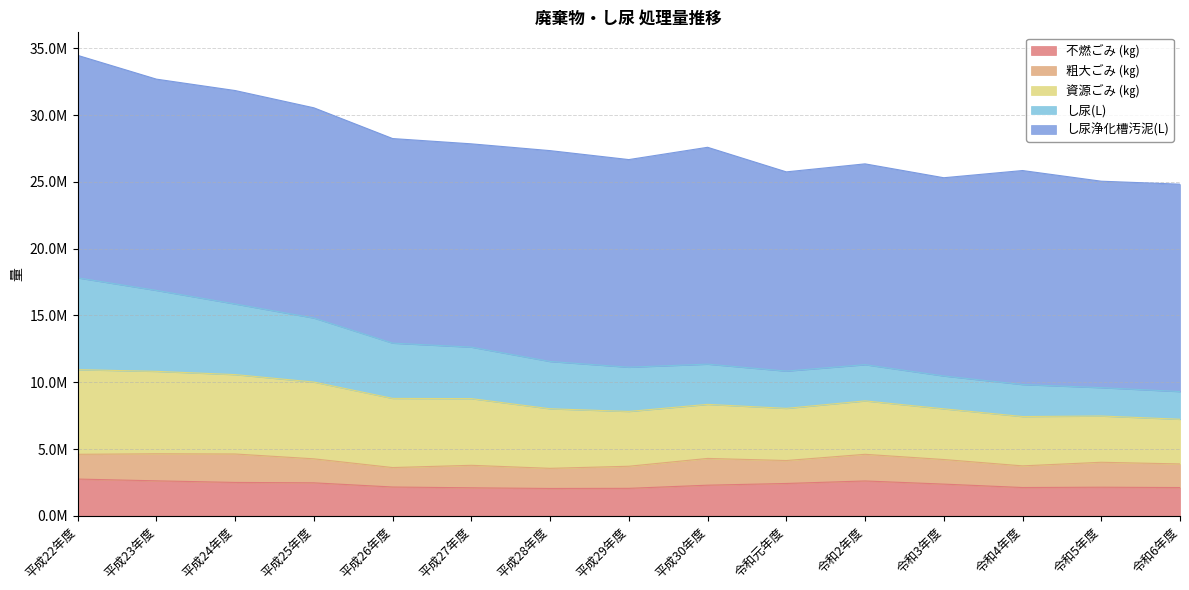

True or false: 資源ごみ (㎏) and し尿(L) intersect in this chart.

False